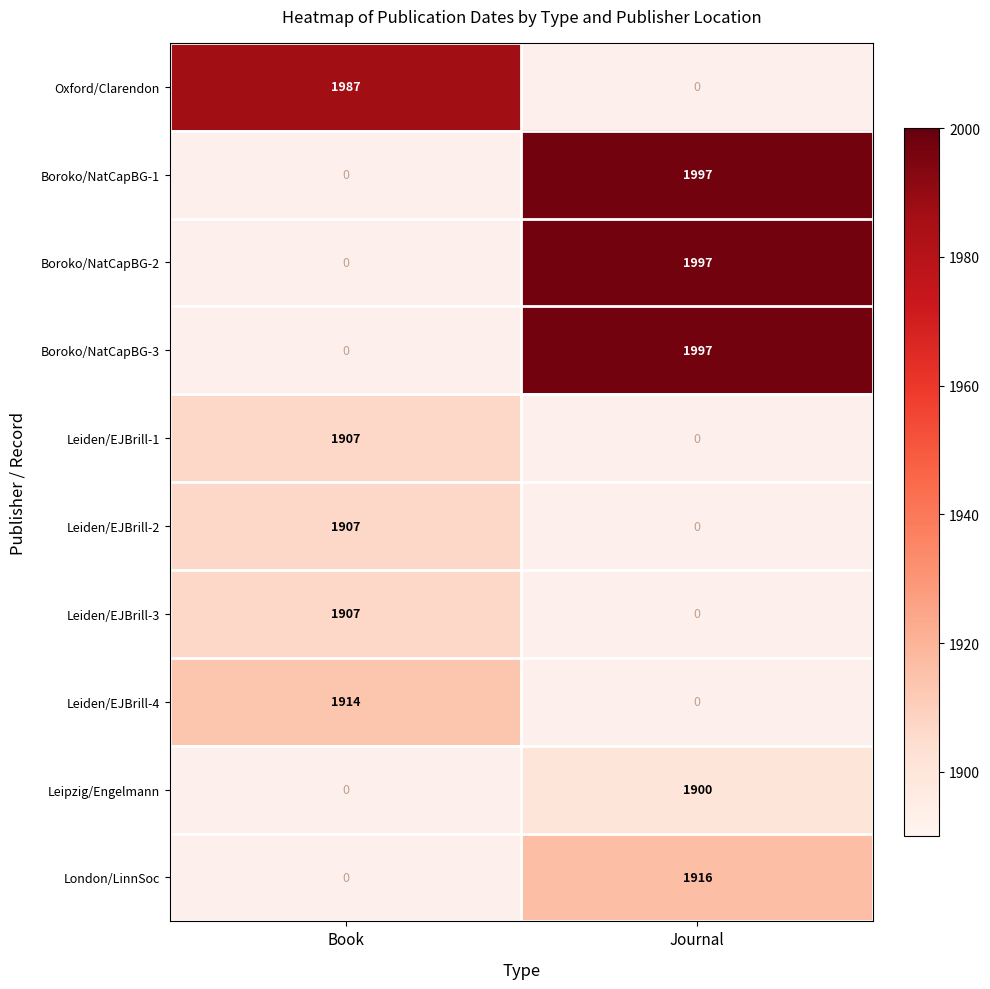

What is the total value across all series at Journal?

9807